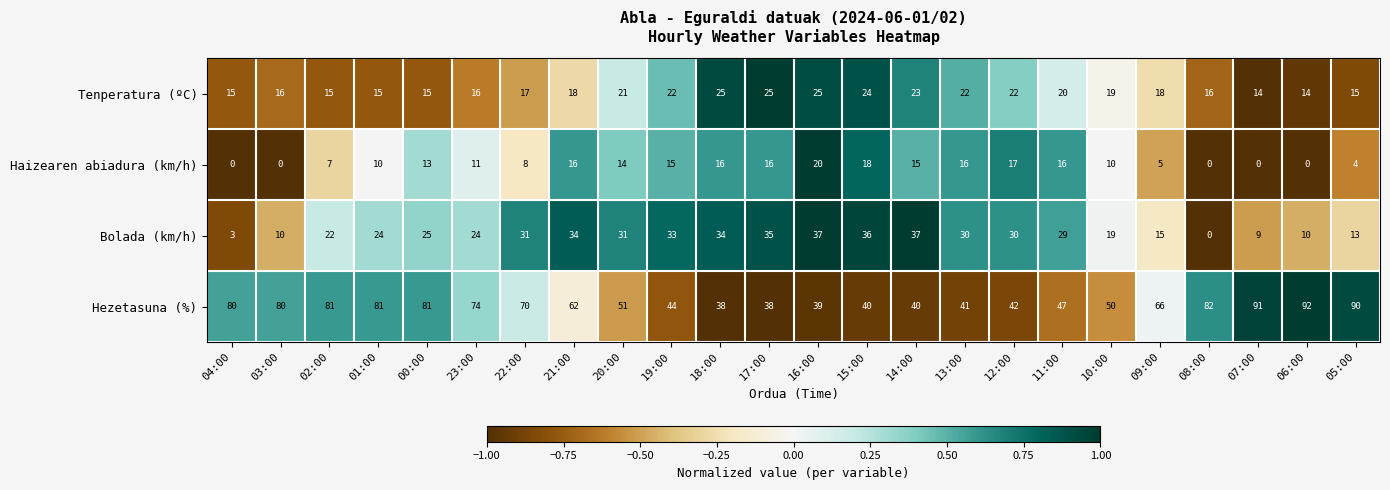

What is the difference between the Haizearen abiadura (km/h) values at 15:00 and 03:00?

18